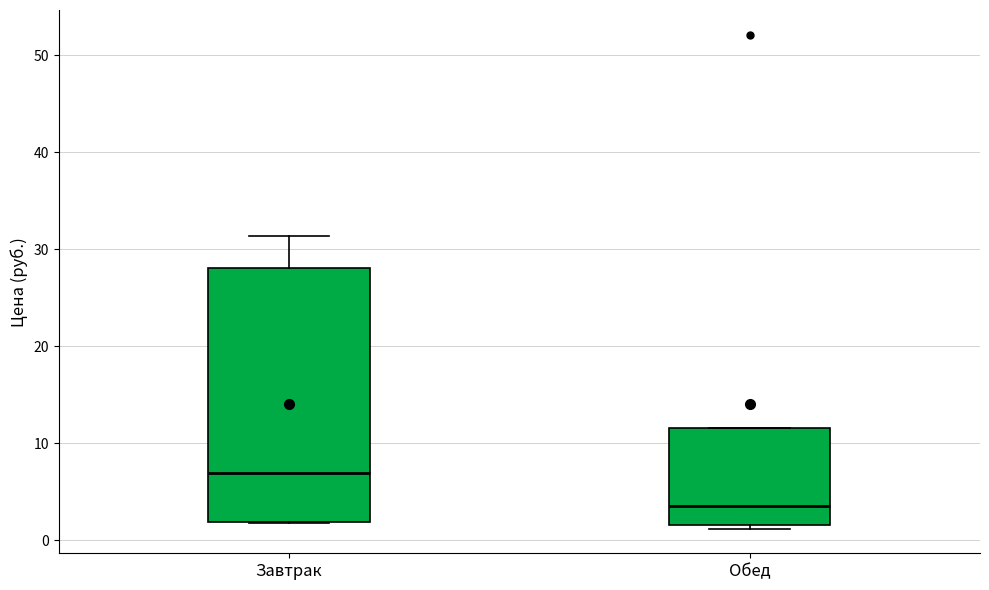

Which box is the tallest, from its lower edge to its upper edge?

Завтрак